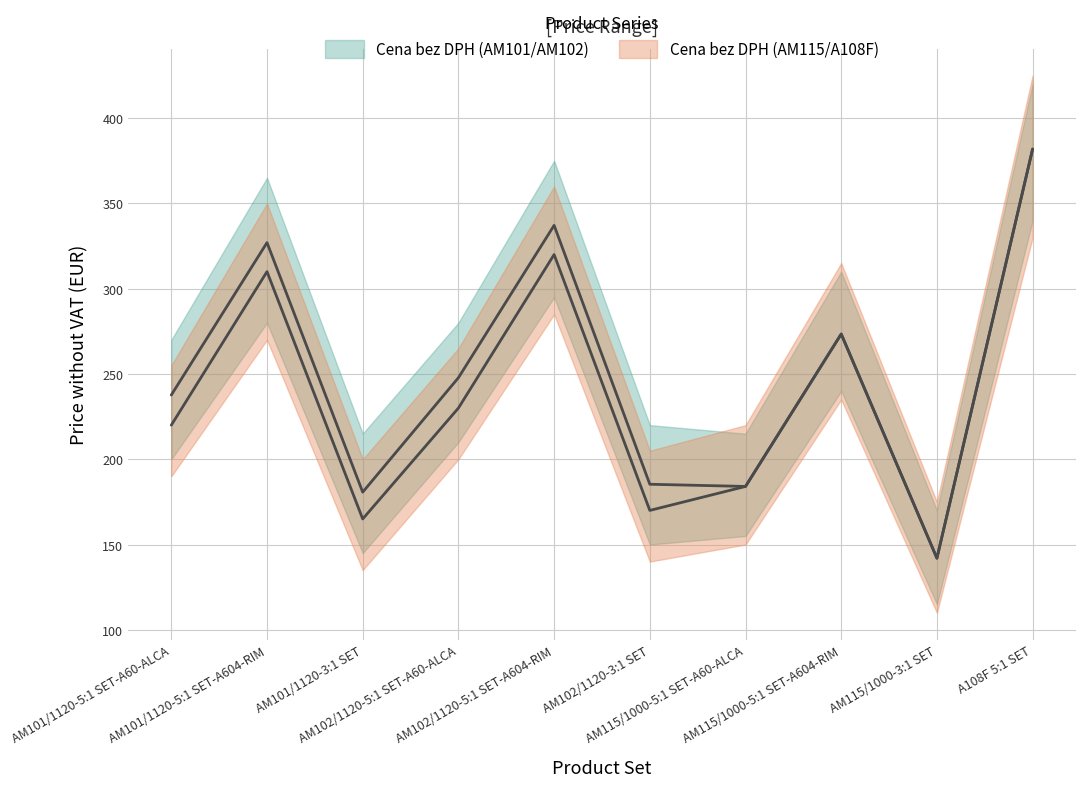

Does the chart display data point markers on the line(s)?

No